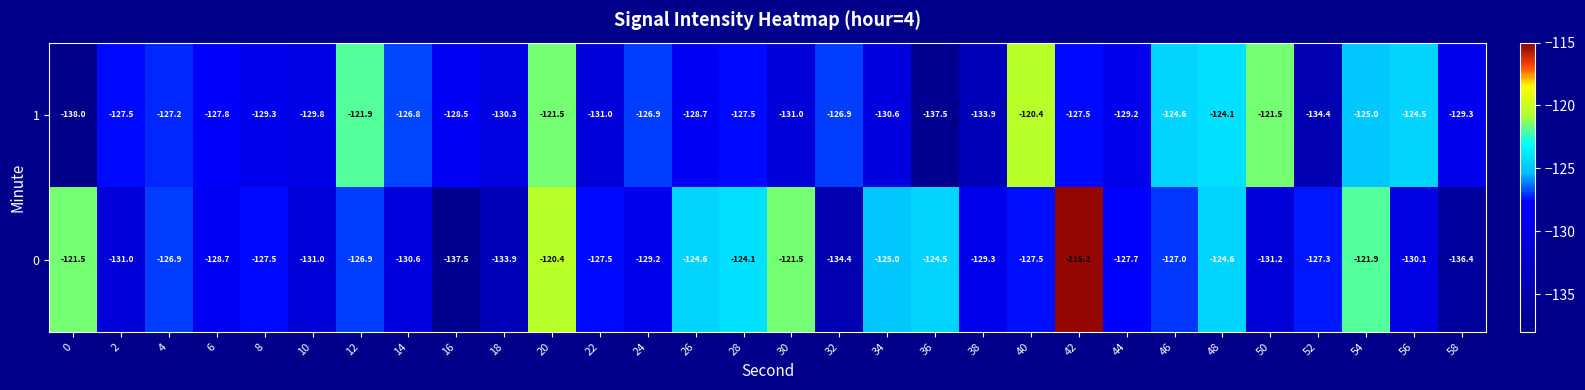

What is the maximum value for 1?

-120.4